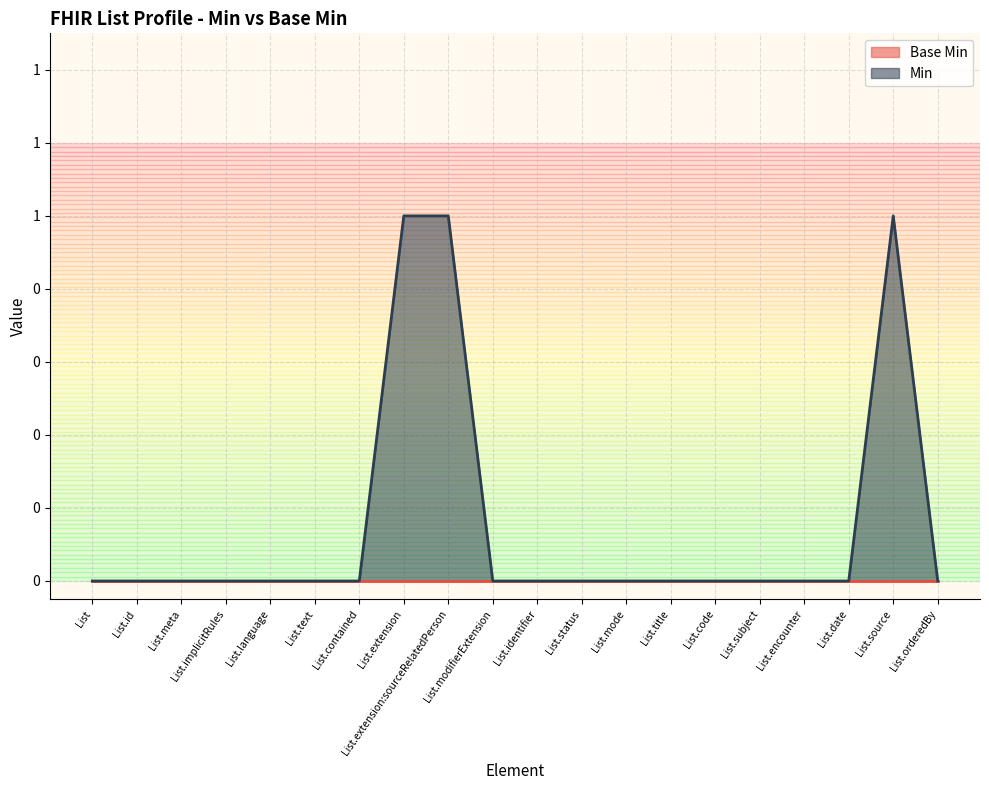

Count the values in the range 0 to 1.

20